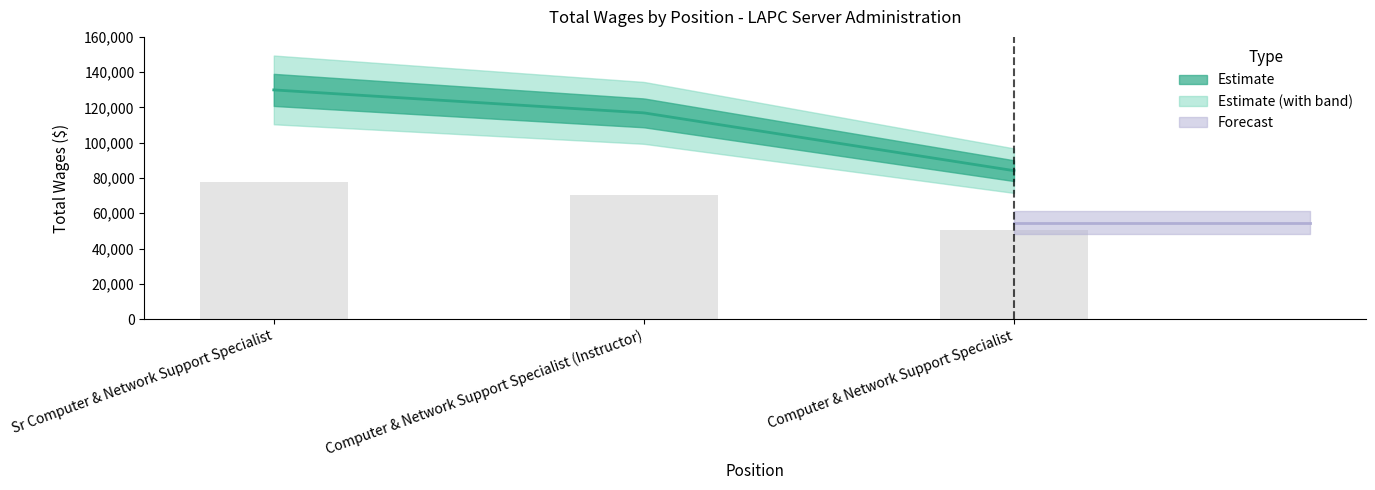

How many bars are there in total?

3